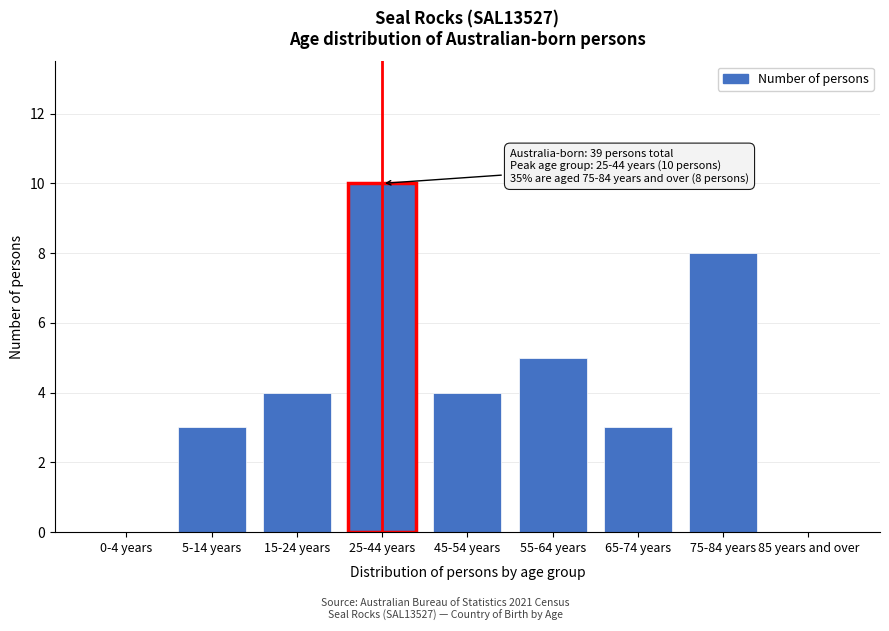

Reading right to left, extract all data points from this chart.

85 years and over=0	75-84 years=8	65-74 years=3	55-64 years=5	45-54 years=4	25-44 years=10	15-24 years=4	5-14 years=3	0-4 years=0